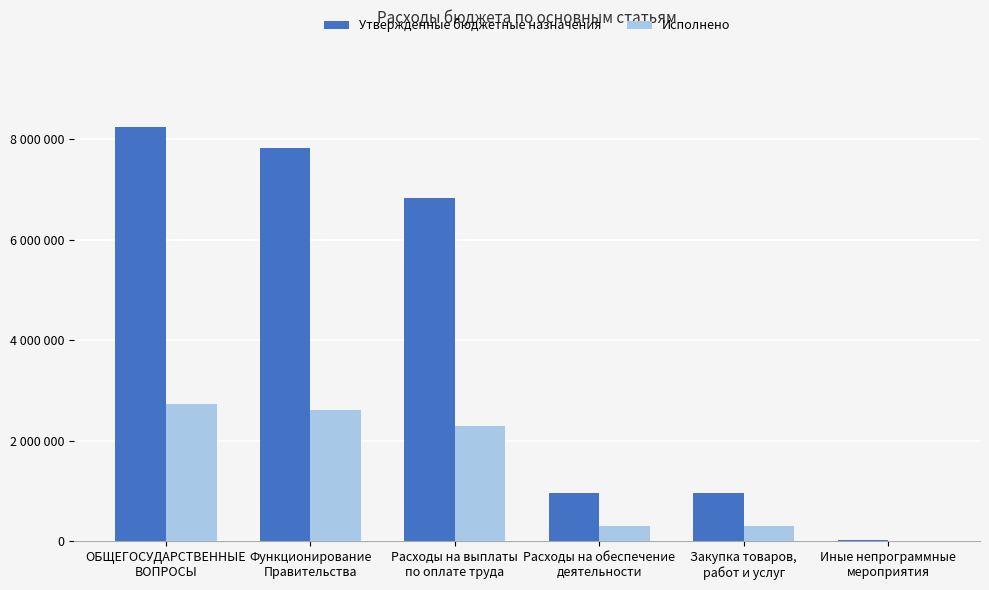

What is the minimum value shown in the chart?

200.0